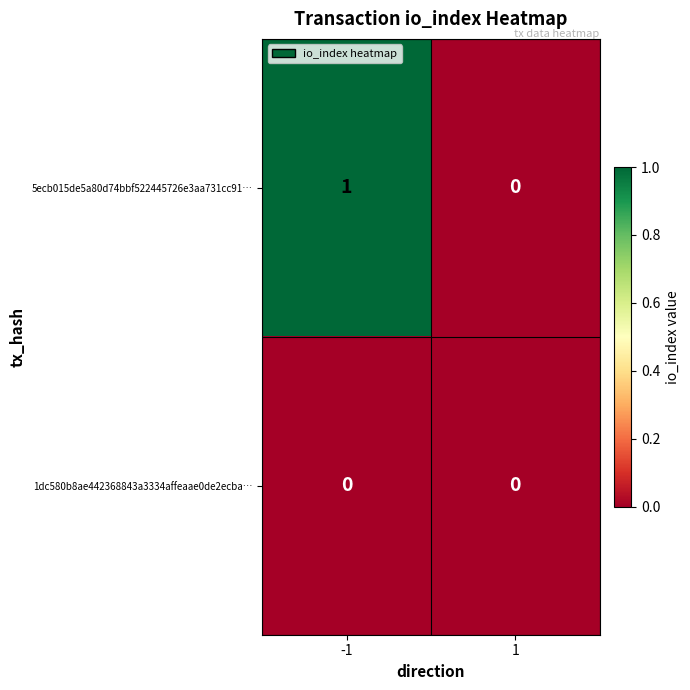

Rank the series by their average value, from highest to lowest.

5ecb015de5a80d74bbf522445726e3aa731cc91…, 1dc580b8ae442368843a3334affeaae0de2ecba…